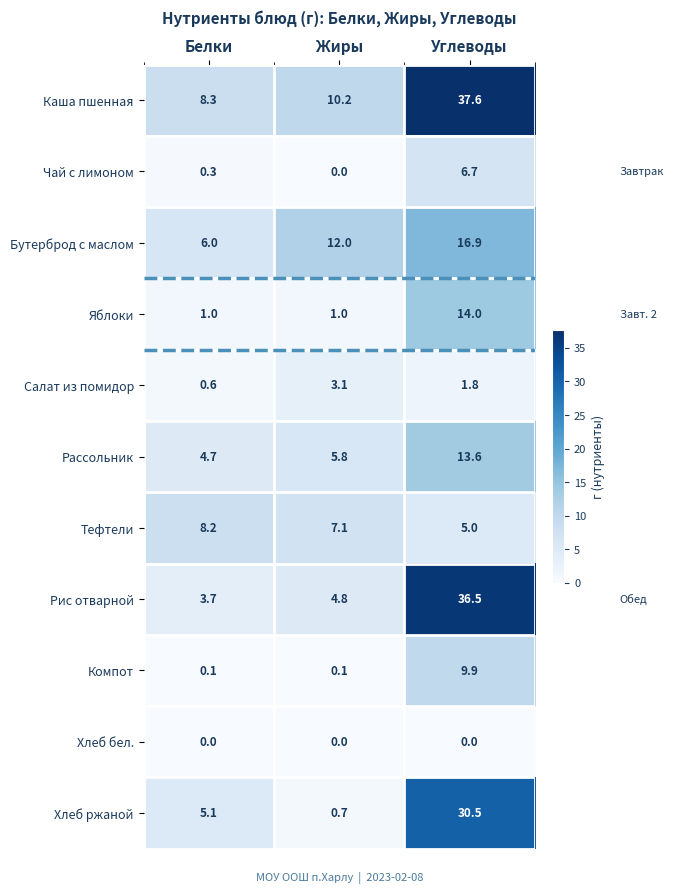

What is the maximum value shown in the chart?

37.6